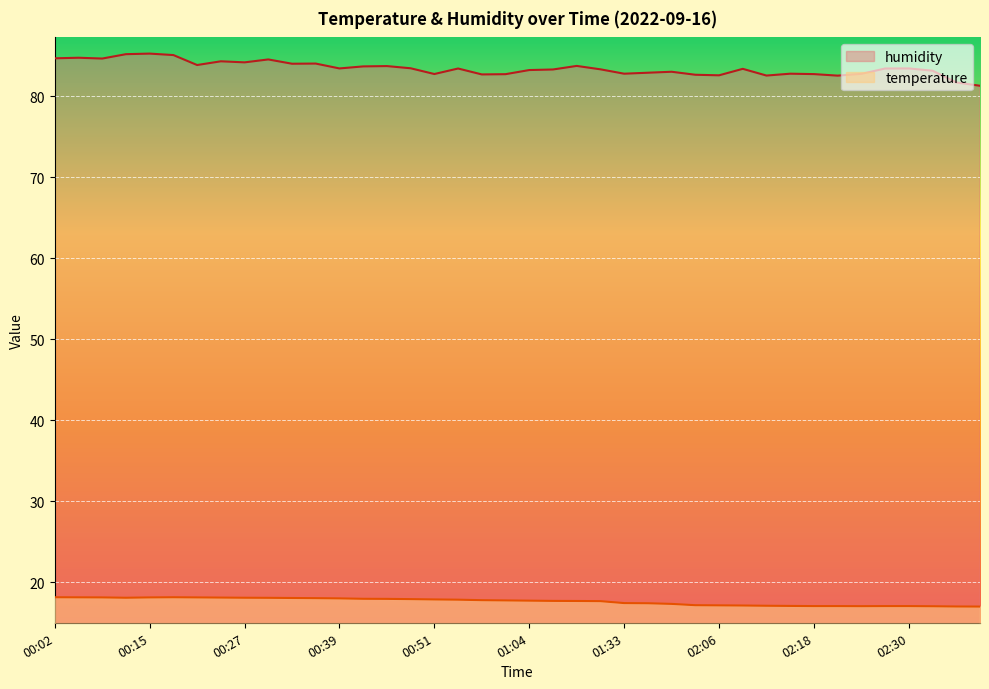

Reading right to left, what are all the values shown in this chart?

temperature: 02:40=17.0	02:36=17.0	02:33=17.1	02:30=17.1	02:27=17.1	02:24=17.1	02:21=17.1	02:18=17.1	02:15=17.1	02:12=17.1	02:09=17.1	02:06=17.2	02:02=17.2	01:49=17.4	01:36=17.4	01:33=17.4	01:13=17.7	01:10=17.7	01:07=17.7	01:04=17.8	01:00=17.8	00:57=17.8	00:54=17.9	00:51=17.9	00:48=17.9	00:45=18.0	00:42=18.0	00:39=18.0	00:36=18.1	00:33=18.1	00:30=18.1	00:27=18.1	00:24=18.1	00:21=18.1	00:18=18.2	00:15=18.1	00:12=18.1	00:08=18.1	00:05=18.2	00:02=18.2
humidity: 02:40=81.3	02:36=81.7	02:33=83.2	02:30=83.5	02:27=83.4	02:24=82.8	02:21=82.6	02:18=82.8	02:15=82.8	02:12=82.6	02:09=83.4	02:06=82.6	02:02=82.7	01:49=83.0	01:36=82.9	01:33=82.8	01:13=83.3	01:10=83.8	01:07=83.3	01:04=83.2	01:00=82.7	00:57=82.7	00:54=83.4	00:51=82.8	00:48=83.5	00:45=83.7	00:42=83.7	00:39=83.5	00:36=84.0	00:33=84.0	00:30=84.6	00:27=84.2	00:24=84.3	00:21=83.9	00:18=85.1	00:15=85.3	00:12=85.2	00:08=84.7	00:05=84.8	00:02=84.7